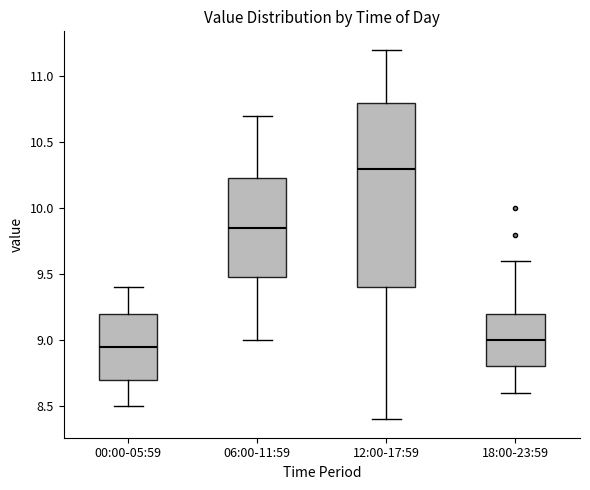

Which box is the tallest, from its lower edge to its upper edge?

12:00-17:59